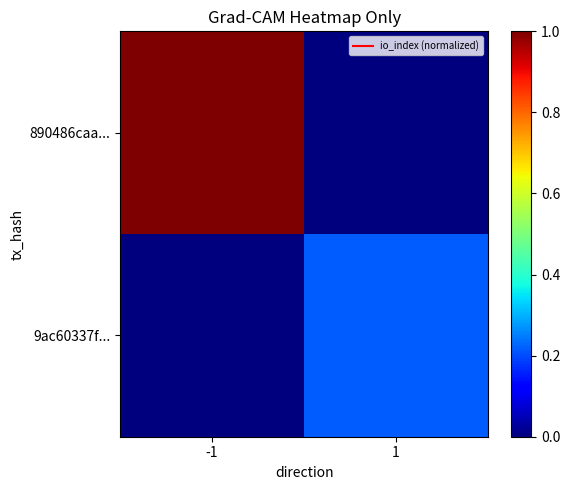

At how many categories does at least one series exceed 0?

2